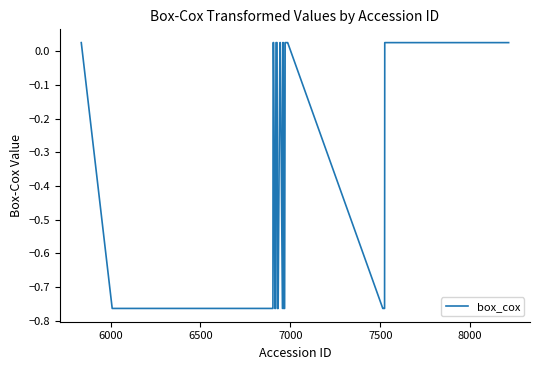

What is the difference between the maximum and minimum values?

0.8